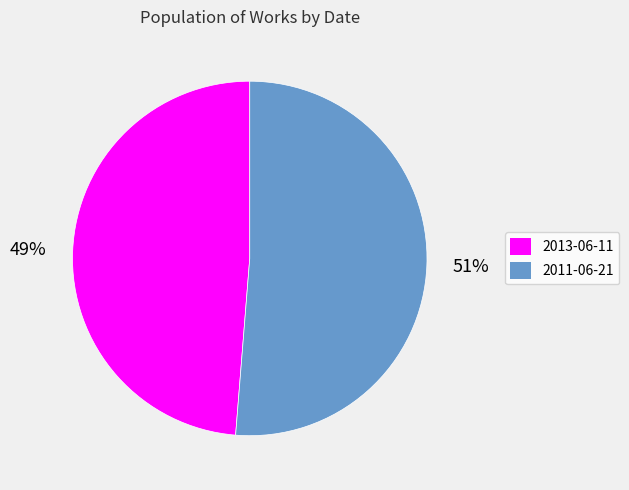

To the nearest percent, what is the average slice percentage?

50%